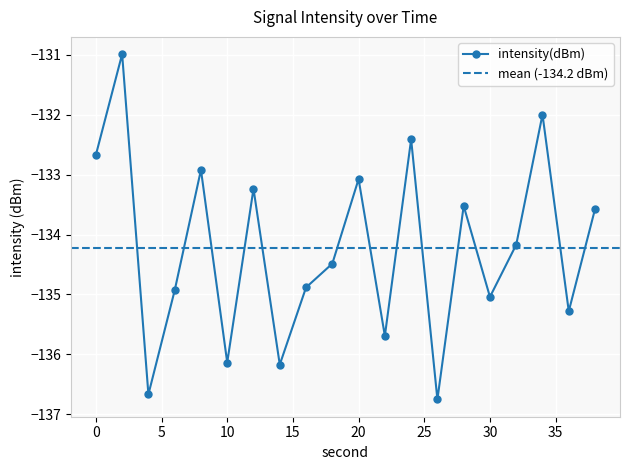

Rank the categories by value from highest to lowest.

2, 34, 24, 0, 8, 20, 12, 28, 38, 32, 18, 16, 6, 30, 36, 22, 10, 14, 4, 26